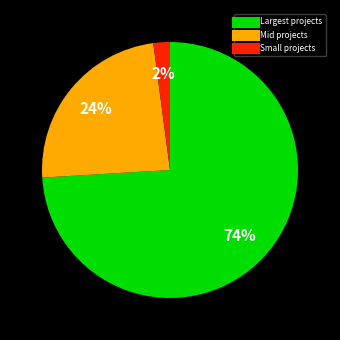

To the nearest percent, what is the average slice percentage?

33%